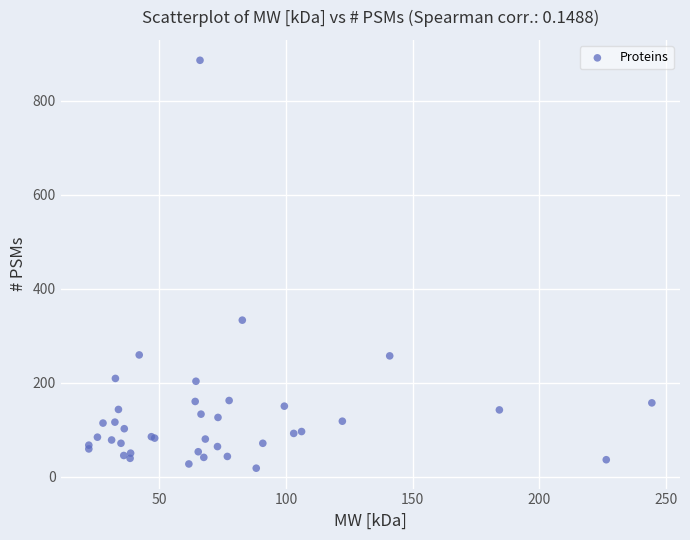

What Y value in the scatter plot is closest to 452?

333